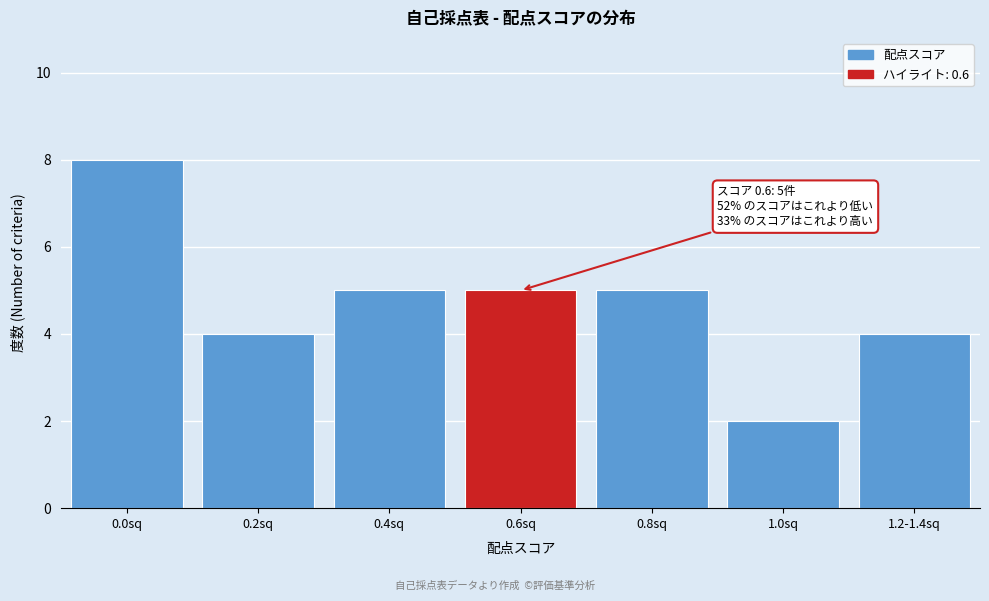

Reading left to right, transcribe all the data shown in this chart.

8	4	5	5	5	2	4